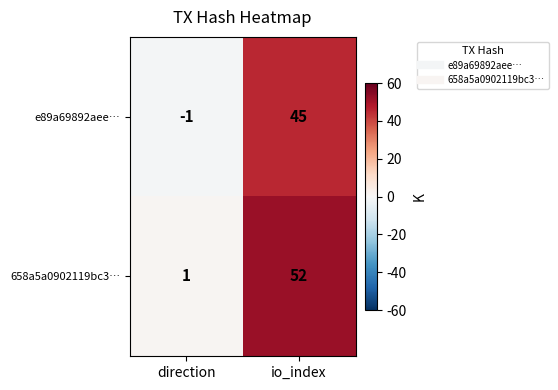

Reading right to left, transcribe all the data shown in this chart.

e89a69892aee…: io_index=45	direction=-1
658a5a0902119bc3…: io_index=52	direction=1